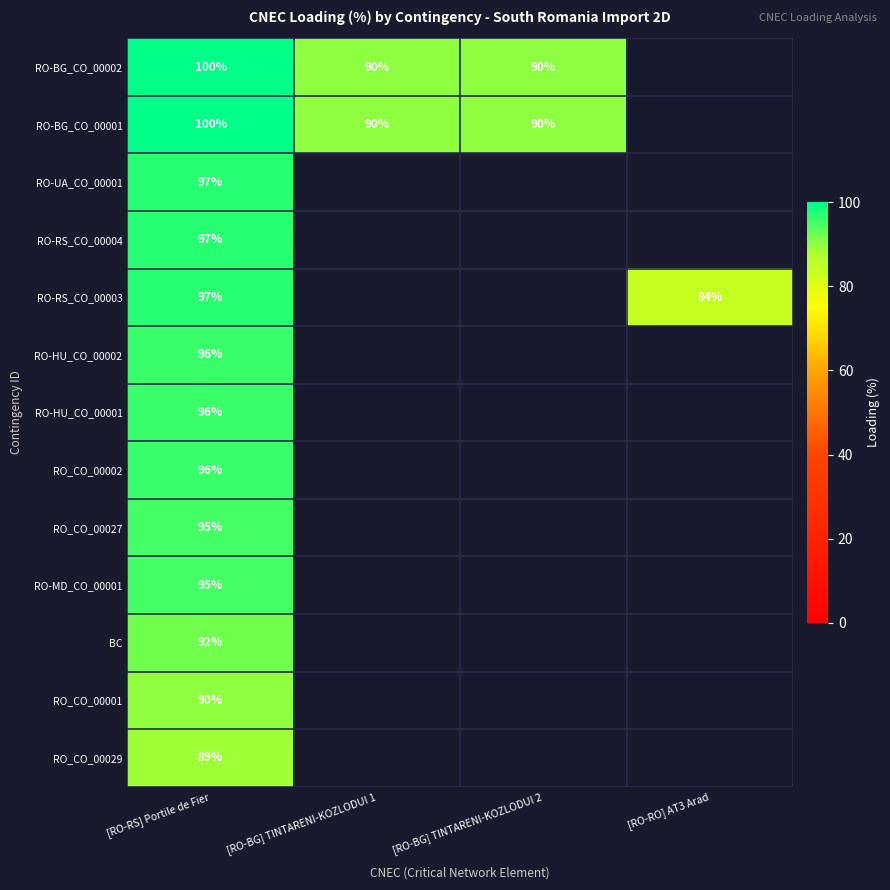

The value of RO-HU_CO_00002 at [RO-RS] Portile de Fier is 96. True or false?

True